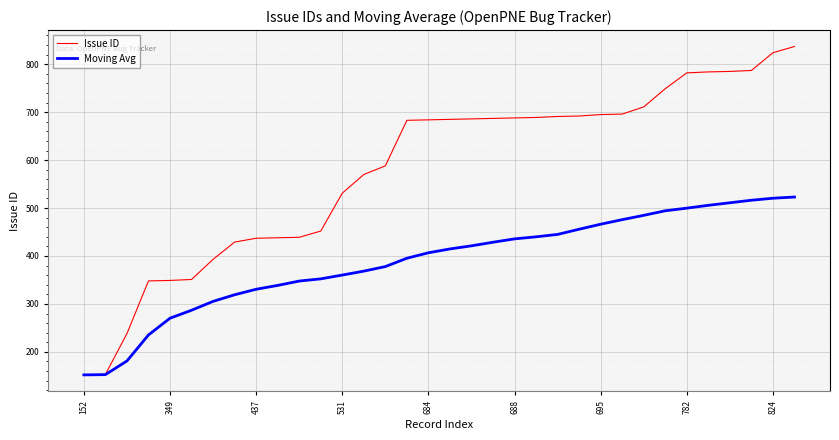

What is the difference between the second highest and second lowest values in the Moving Avg series?

368.0